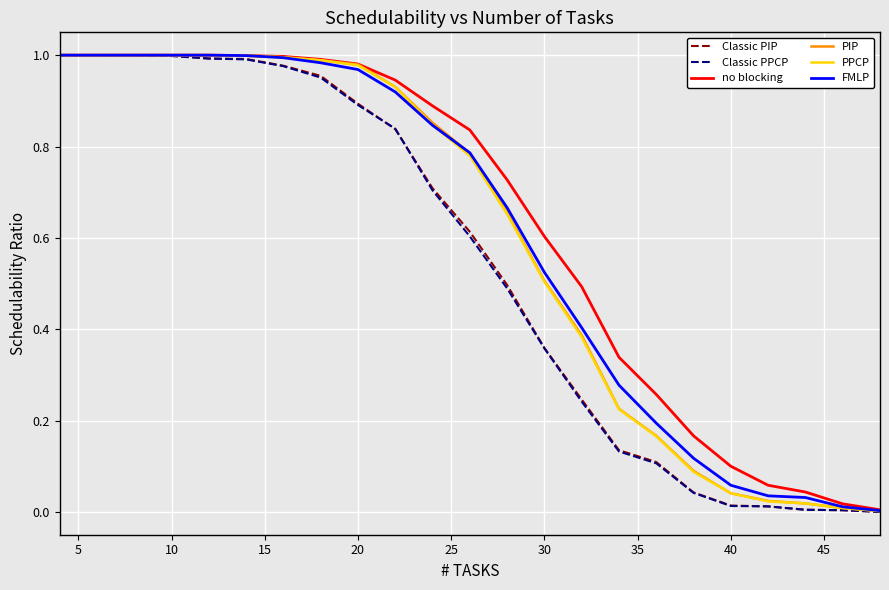

Which series has the largest total across all categories?

no blocking